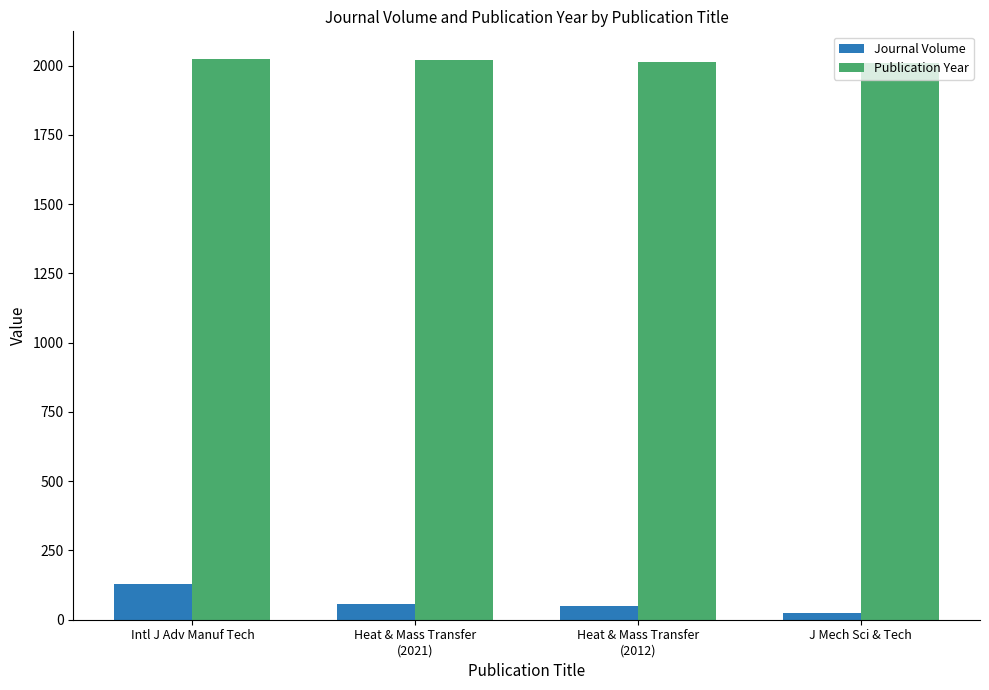

List the series in order of their overall mean, highest first.

Publication Year, Journal Volume